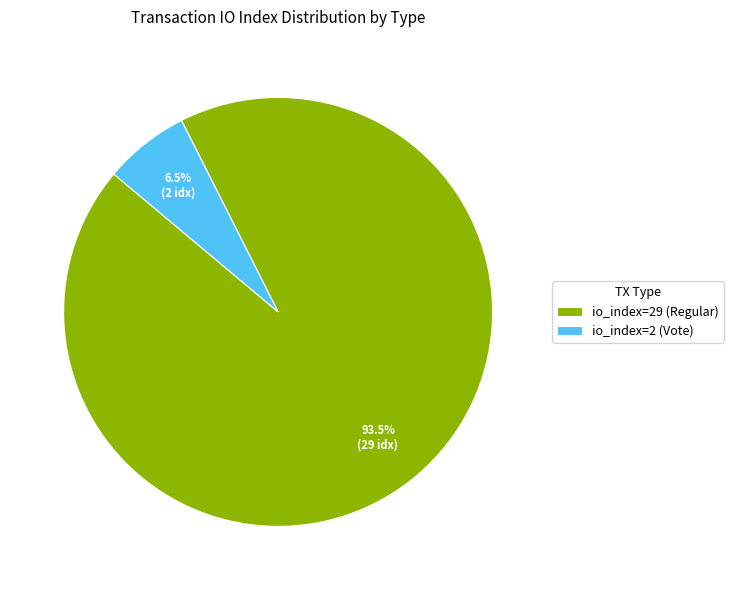

Which category has the biggest portion of the pie?

io_index=29 (Regular)